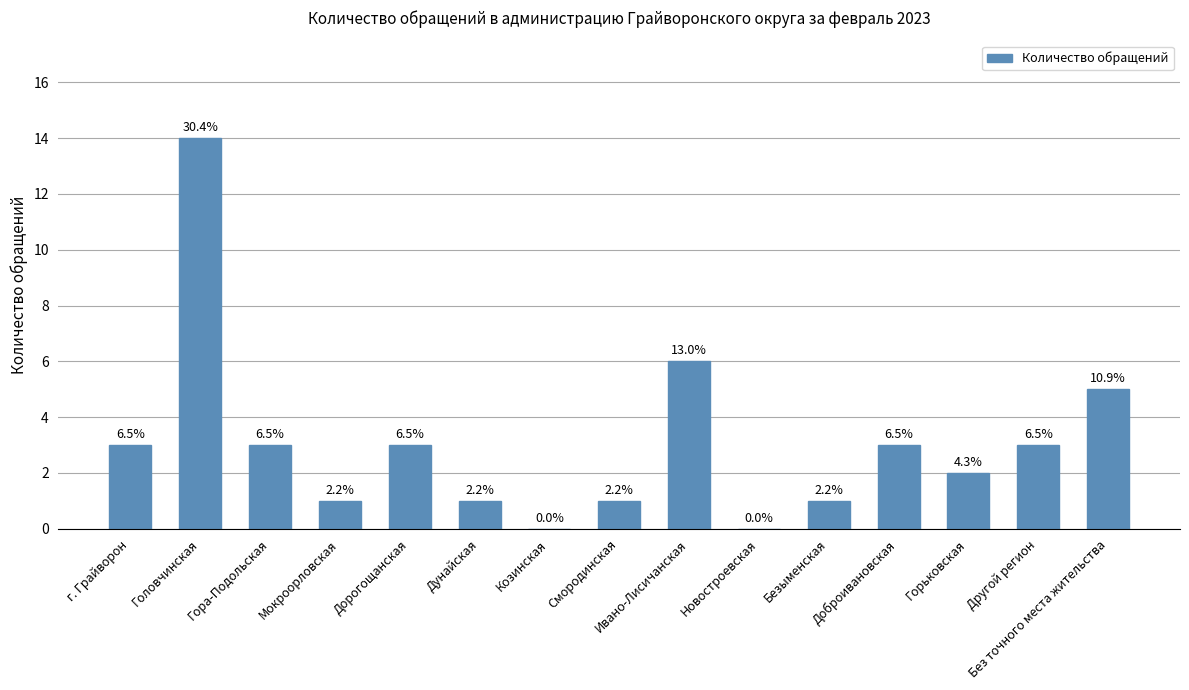

What is the sum of all values?

46